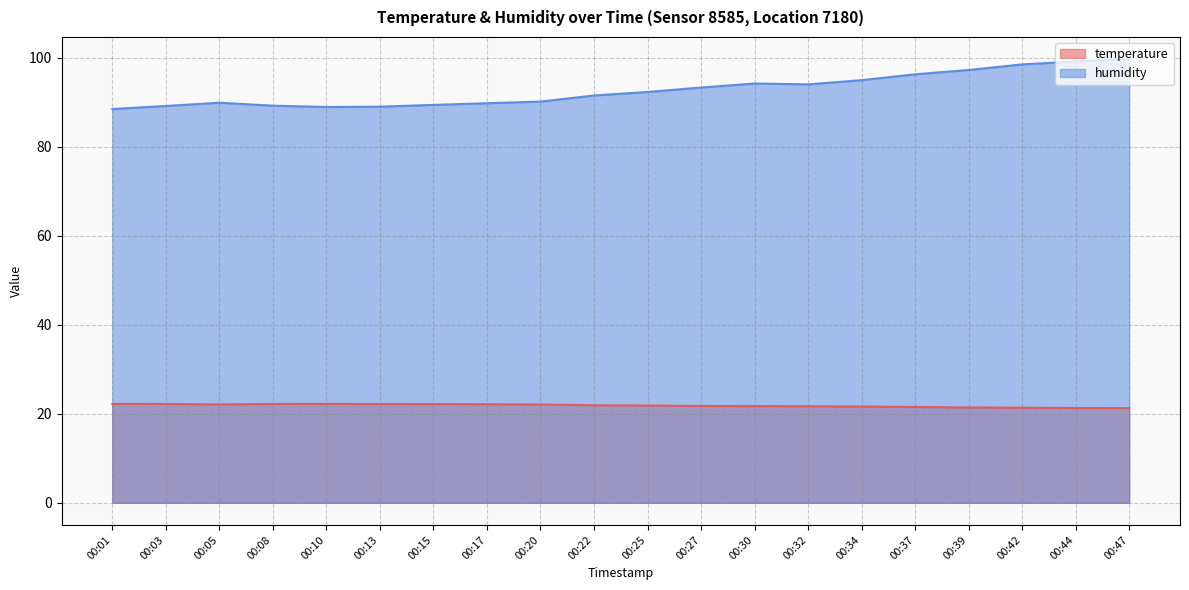

At which category is the sum across all series the highest?

00:47